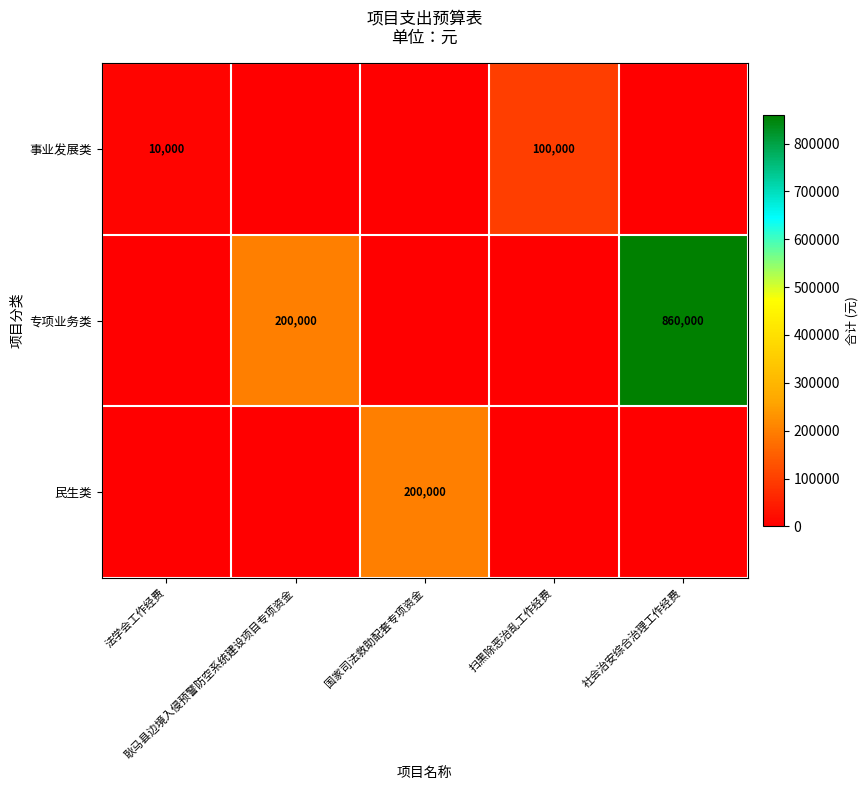

List the labels in order of 民生类 value, smallest first.

法学会工作经费, 耿马县边境入侵预警防空系统建设项目专项资金, 扫黑除恶治乱工作经费, 社会治安综合治理工作经费, 国家司法救助配套专项资金